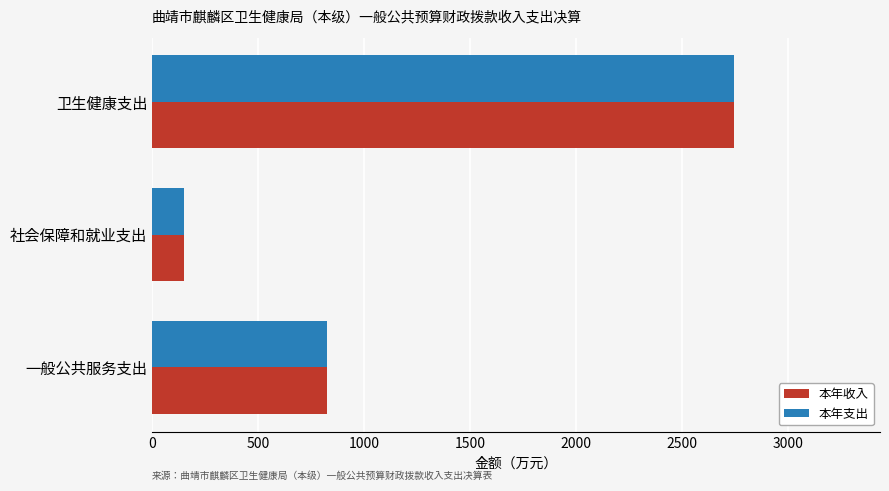

What is the difference between the maximum and minimum values in the 本年收入 series?

2596.3